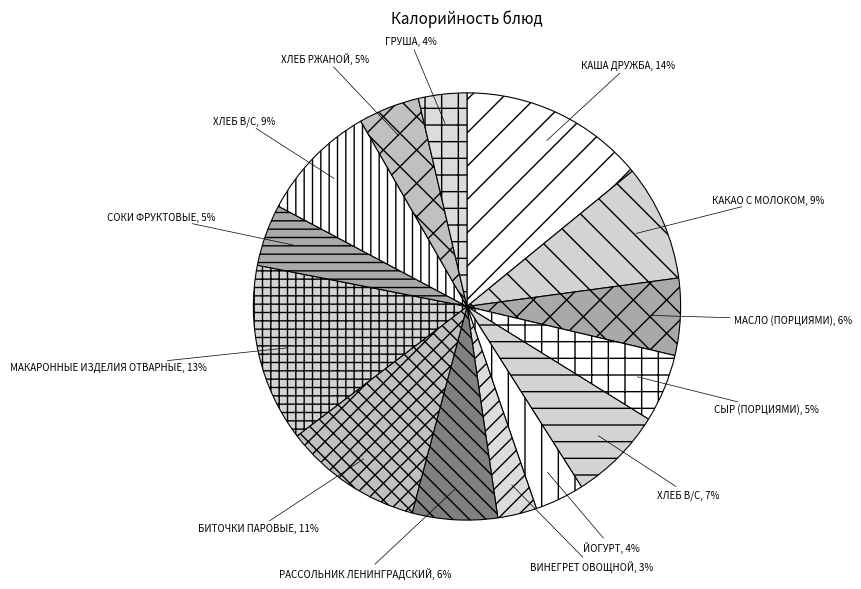

Count the number of slices in the pie.

14